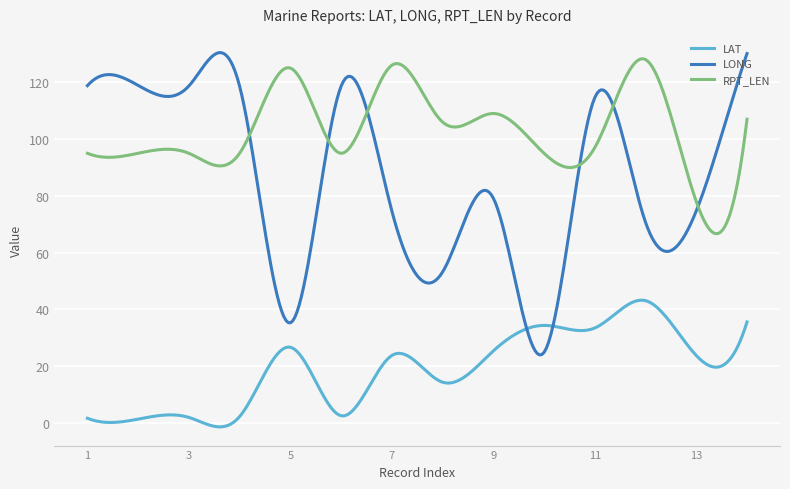

What is the maximum value shown in the chart?

130.4